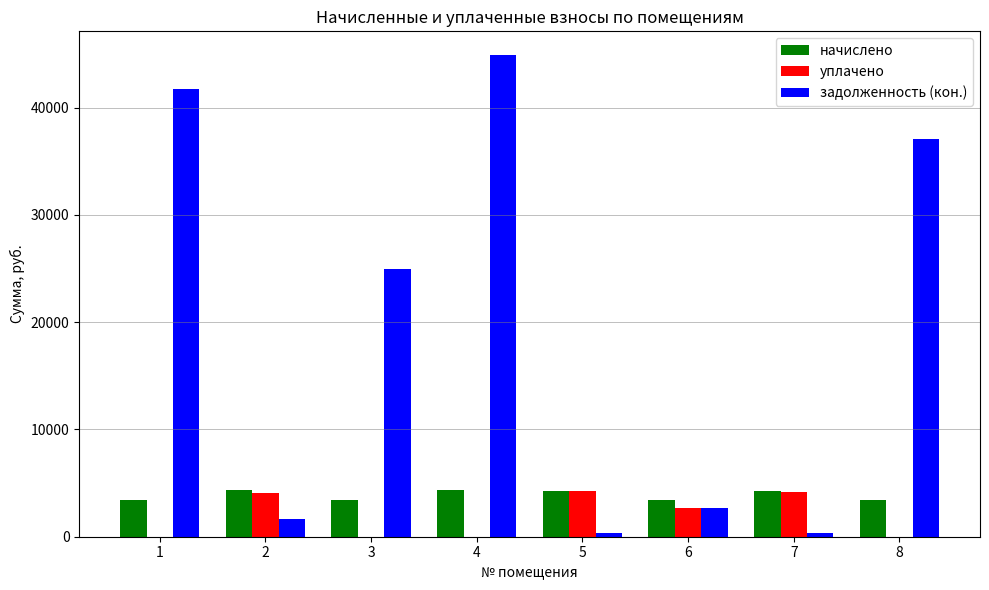

How many categories are shown in the chart?

8